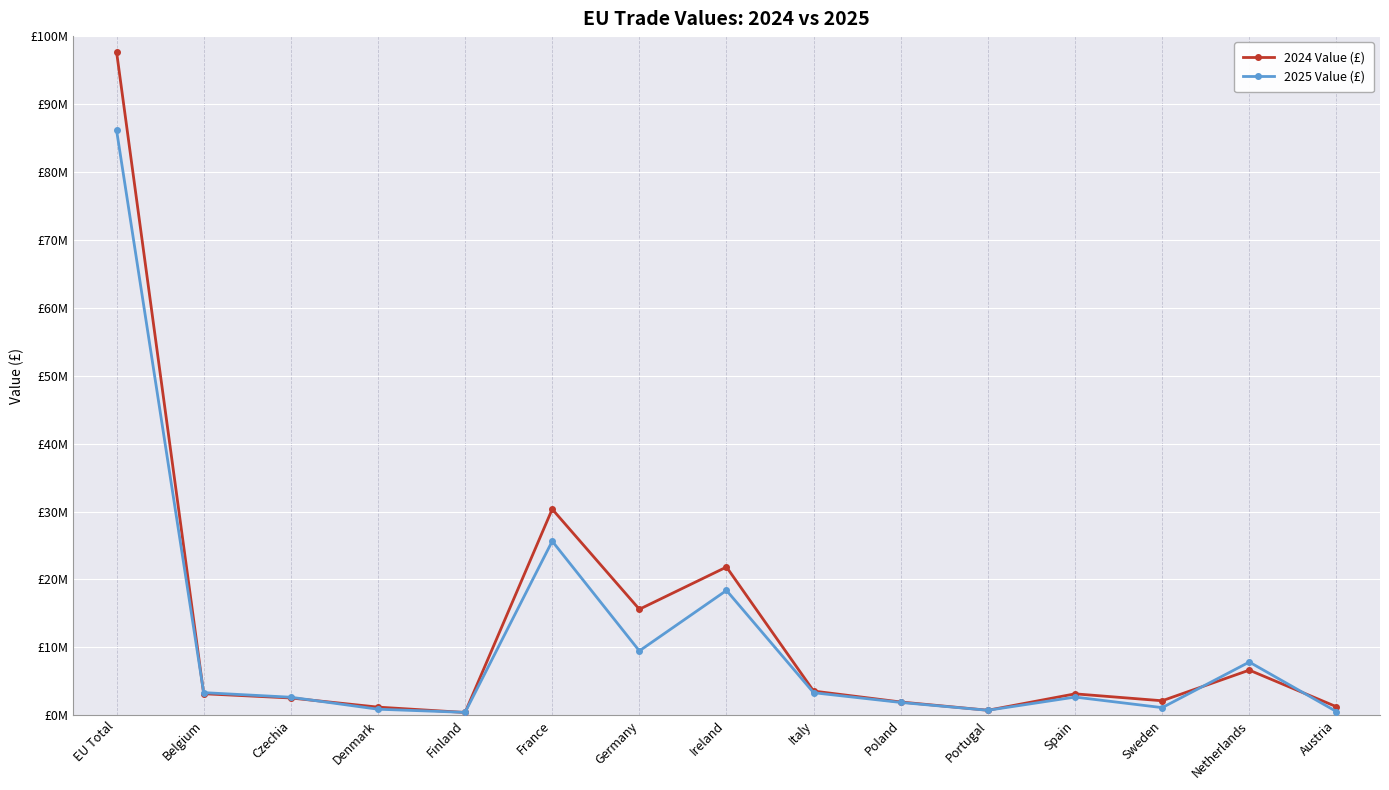

Where is 2024 Value (£) nearest to the value 49051804?

France